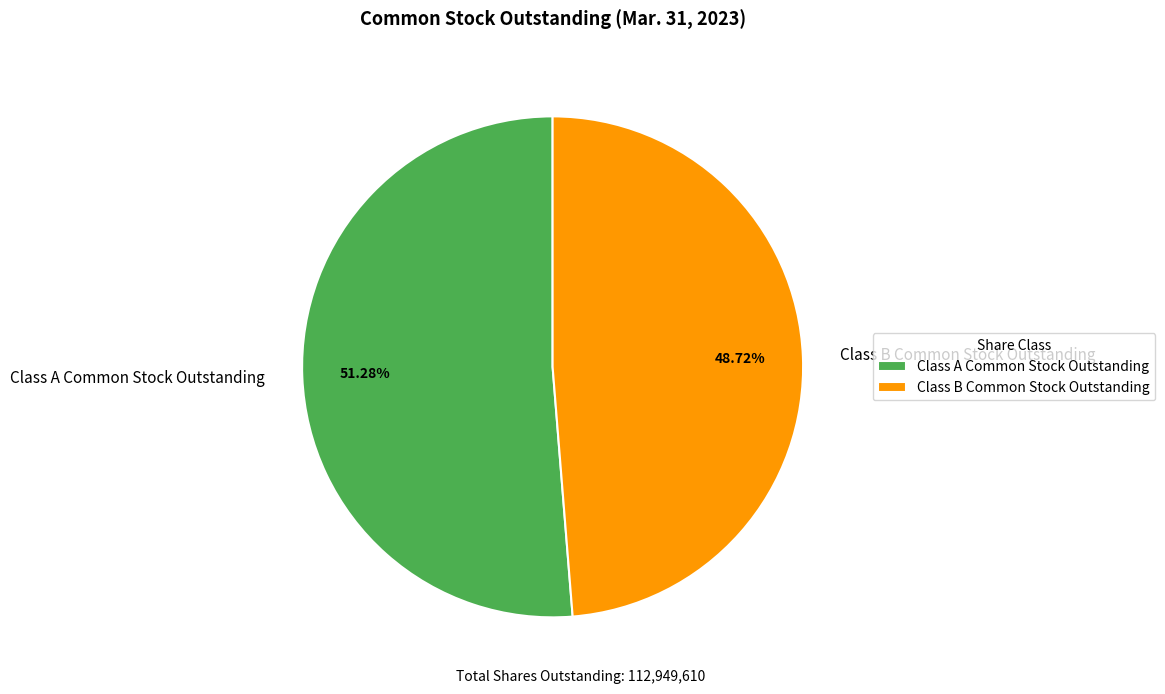

To the nearest percent, what is the difference between the Class B Common Stock Outstanding and Class A Common Stock Outstanding slice percentages?

3%